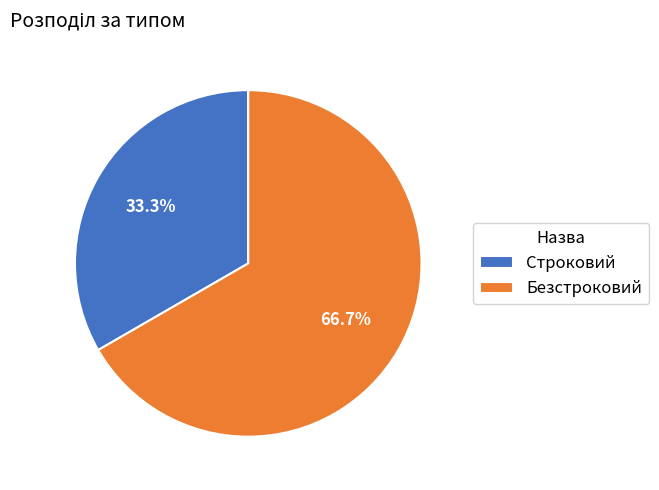

Between Безстроковий and Строковий, which is larger?

Безстроковий